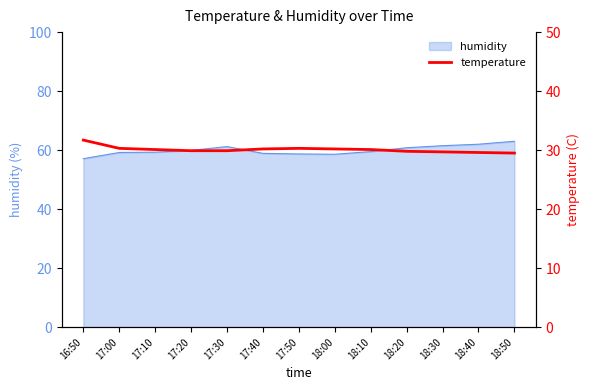

True or false: the data has more than 0 interior local peaks.

True